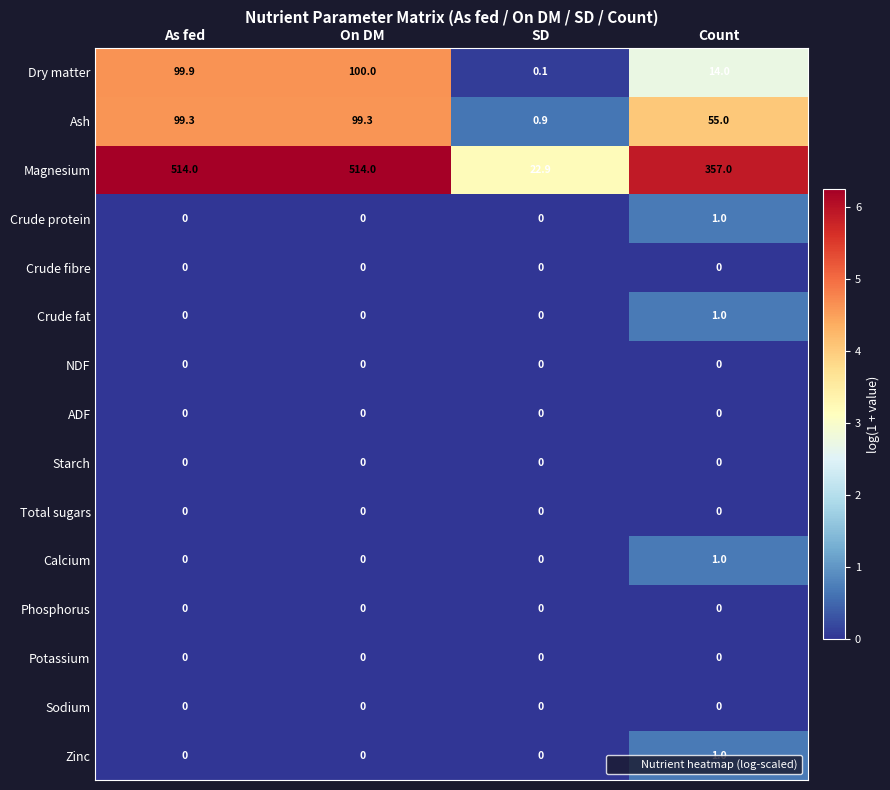

Count the number of data series in this chart.

15